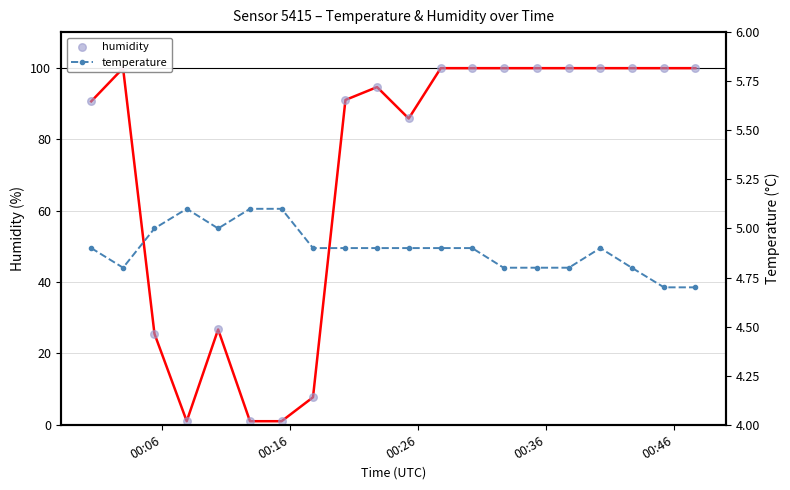

Which series has the largest total across all categories?

humidity (line)